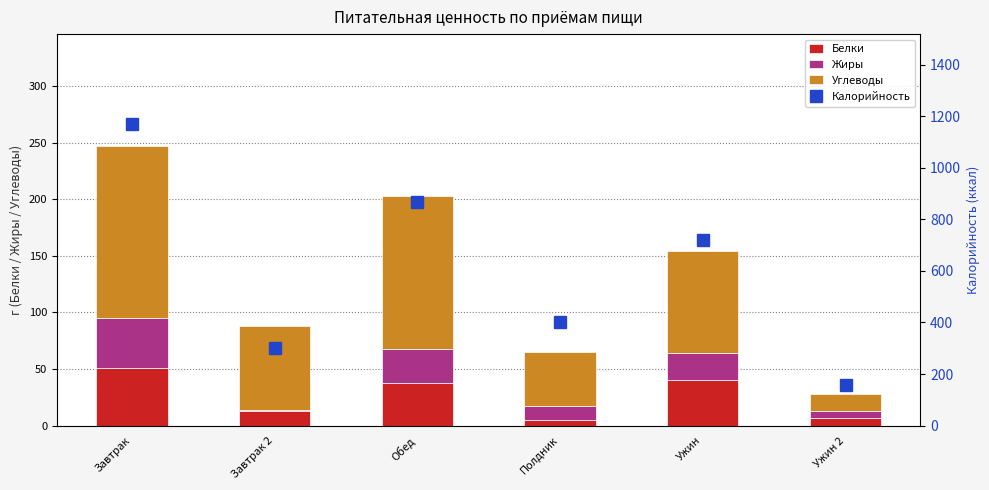

What are all the series names shown in the legend?

Белки, Жиры, Углеводы, Калорийность